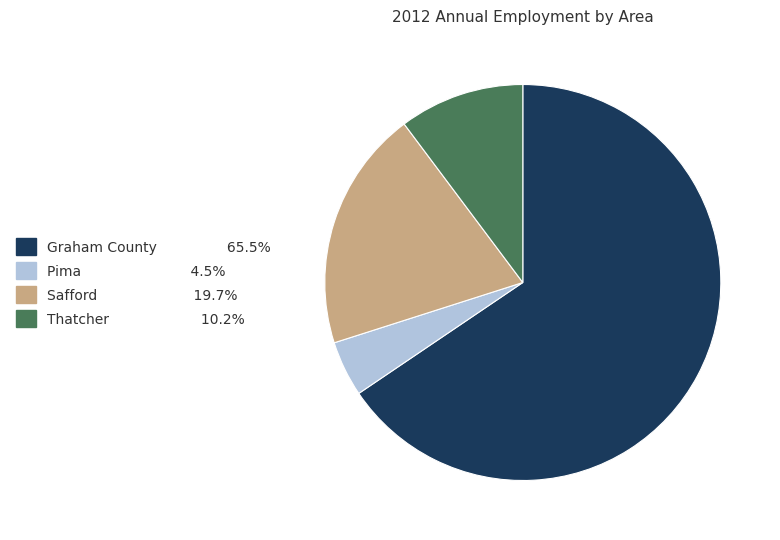

Do Graham County and Thatcher together represent more than half of the pie?

Yes